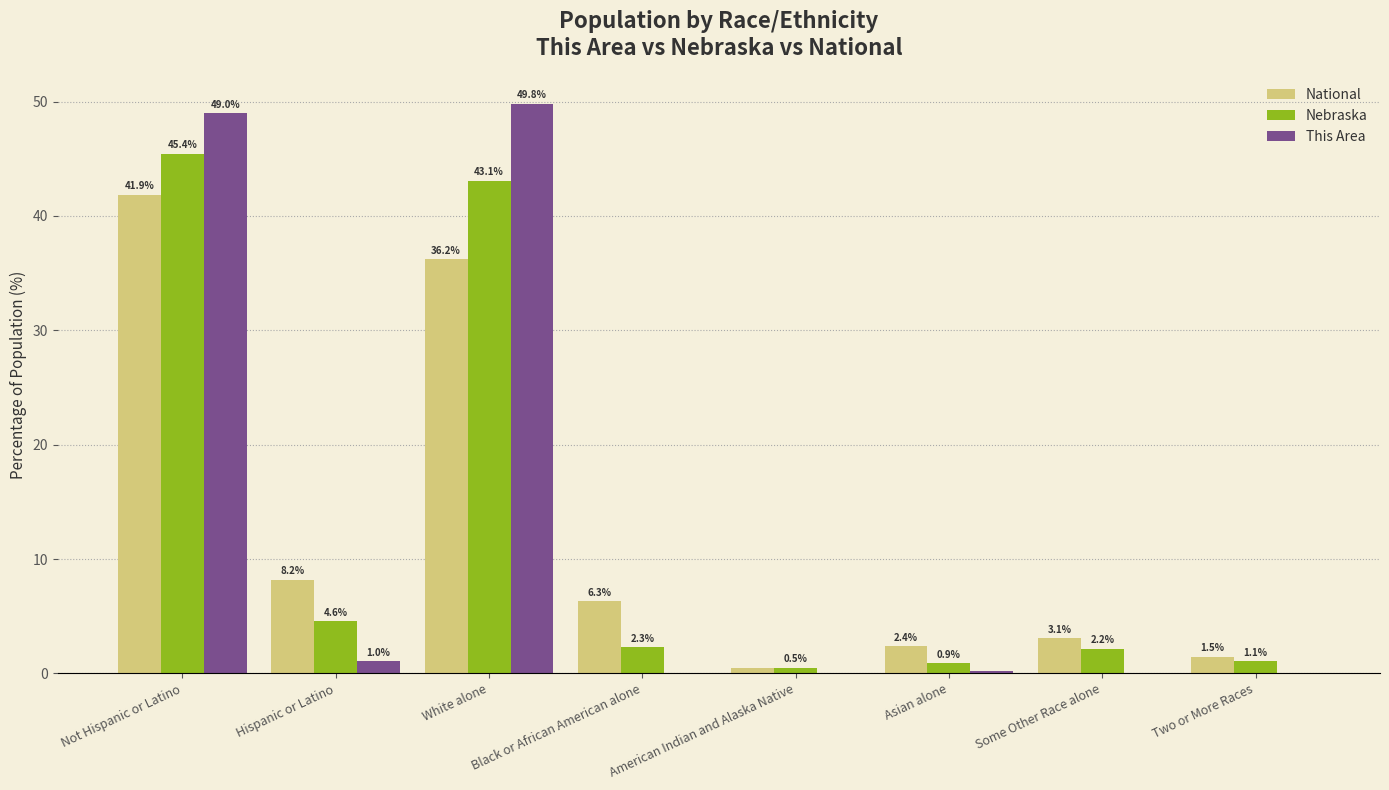

What is the total value across all series at Asian alone?

3.5